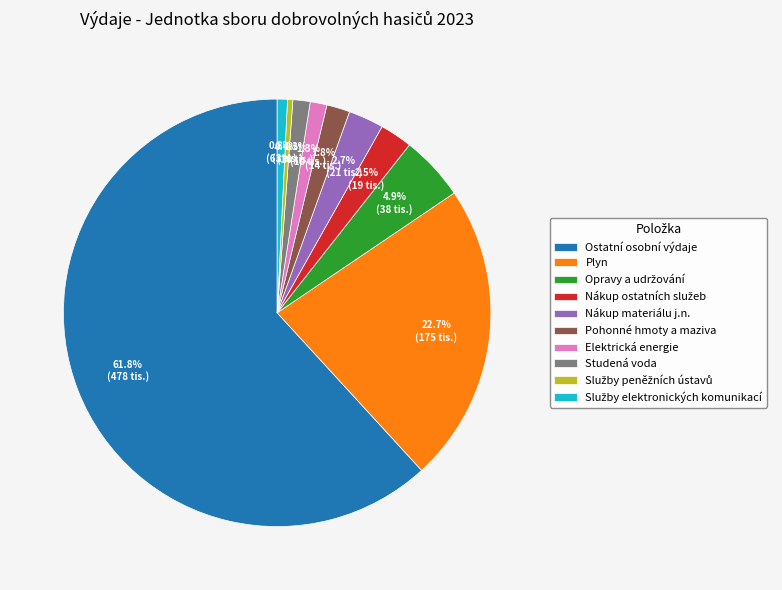

Is it true that Elektrická energie is 1% of the pie?

True